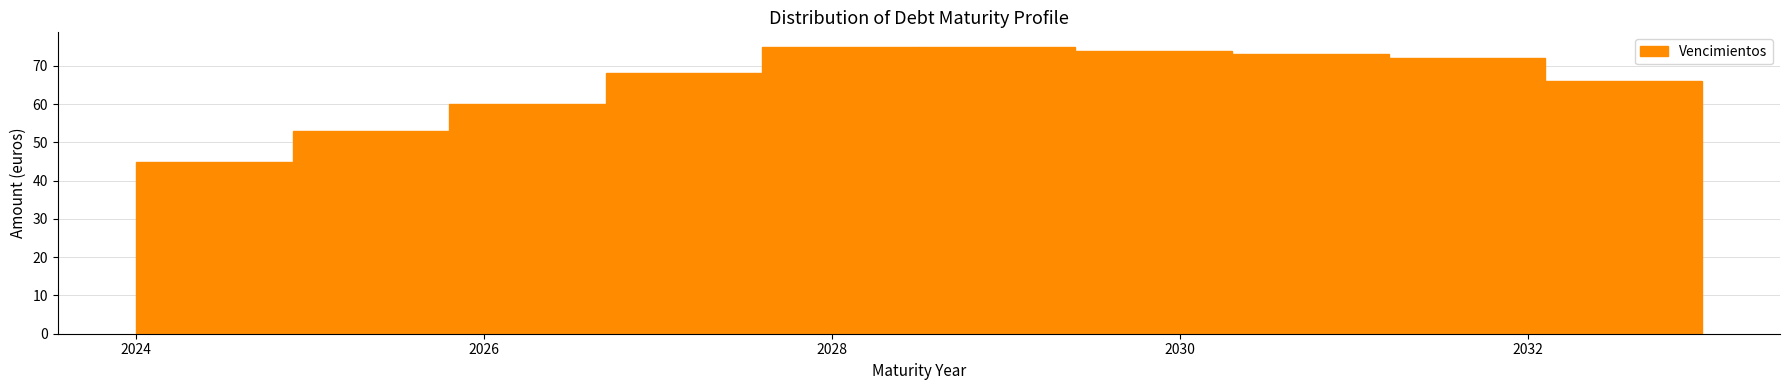

How tall is the bar that spans 2031.2 to 2032.1 on the x-axis? Neither the bar edges nor the heights are printed on the chart, so give them approximately, as read against the axes.

72